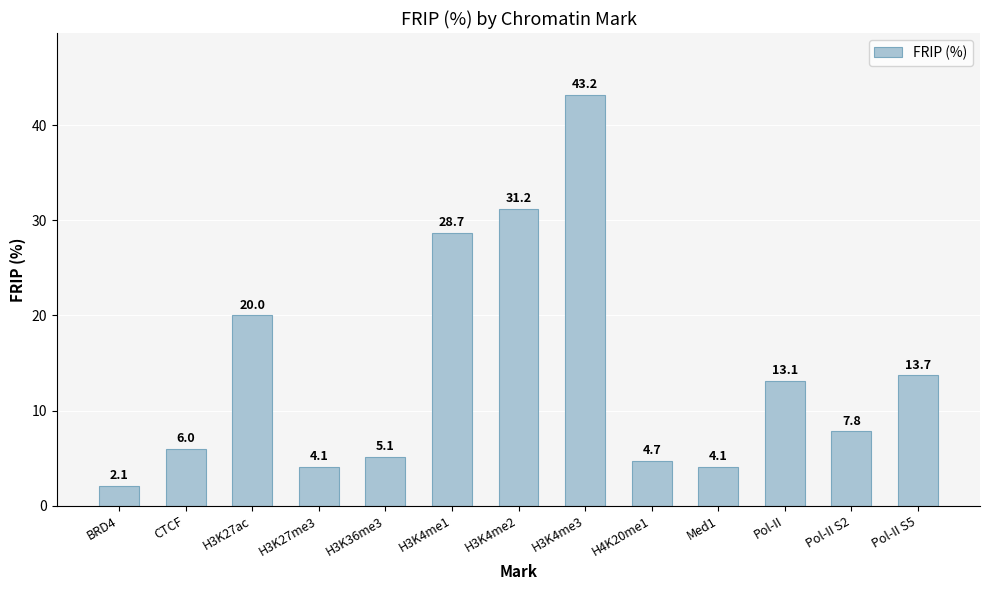

The value at H3K36me3 is 5.1. True or false?

True